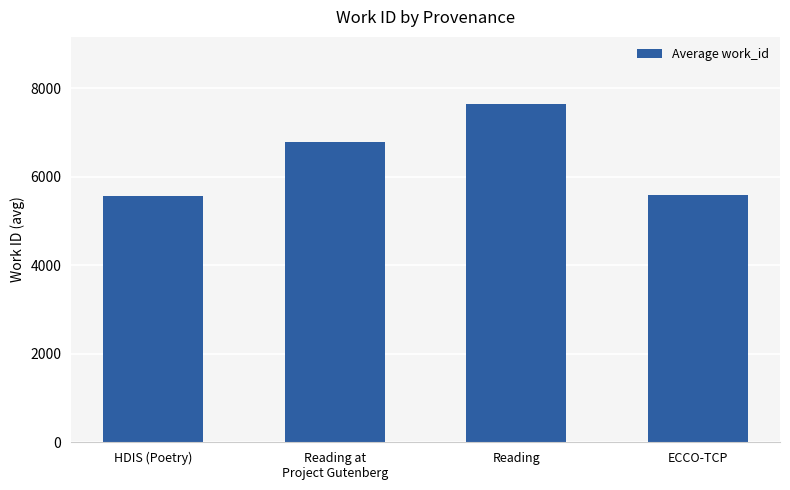

Which category has the highest value across all series?

Reading